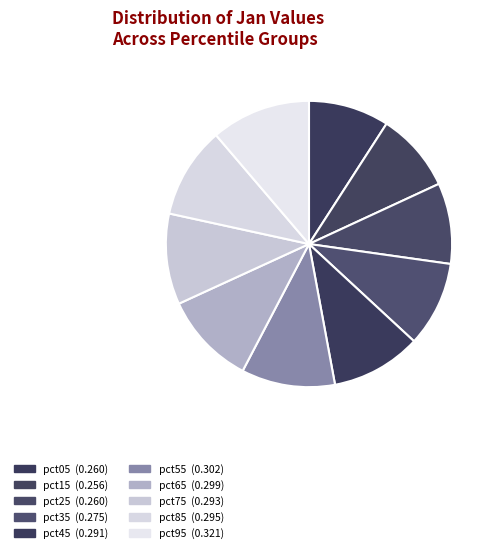

Rank the categories by value from lowest to highest.

pct15, pct05, pct25, pct35, pct45, pct75, pct85, pct65, pct55, pct95